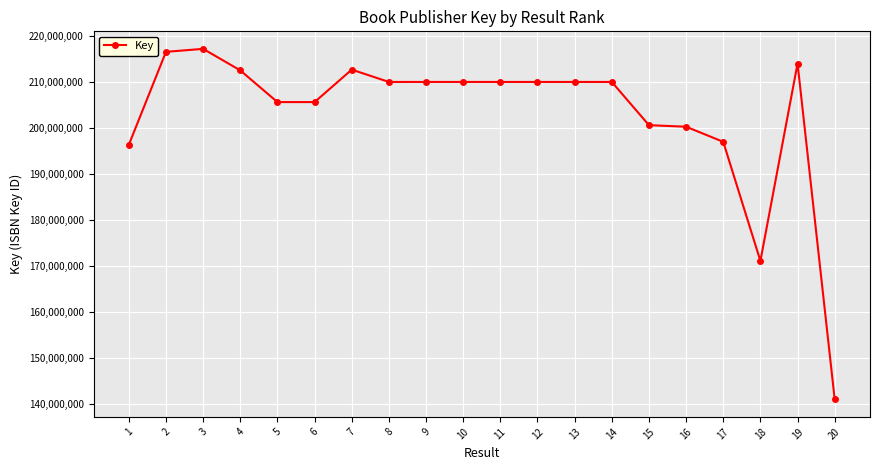

What is the maximum value shown in the chart?

217144826